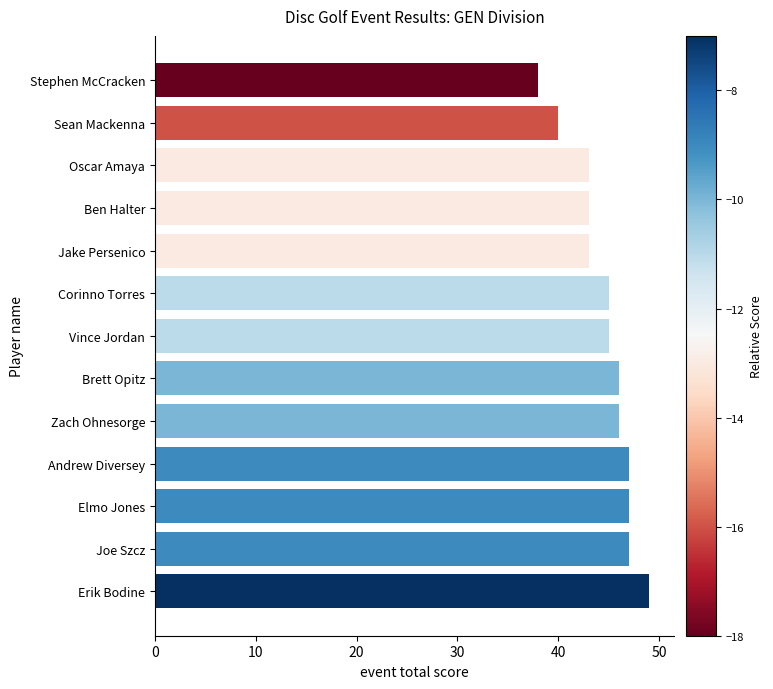

Which category has the highest value across all series?

Erik Bodine